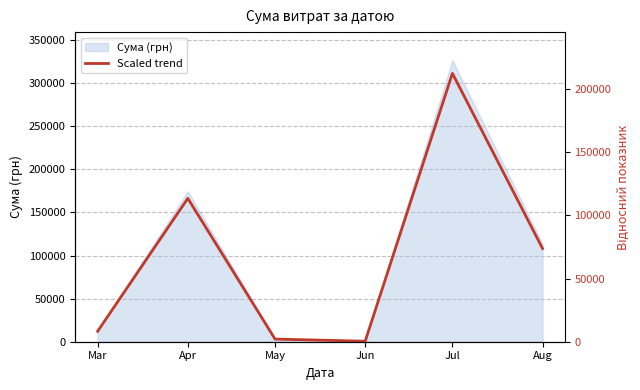

At which label does the data first exceed 73709?

Apr